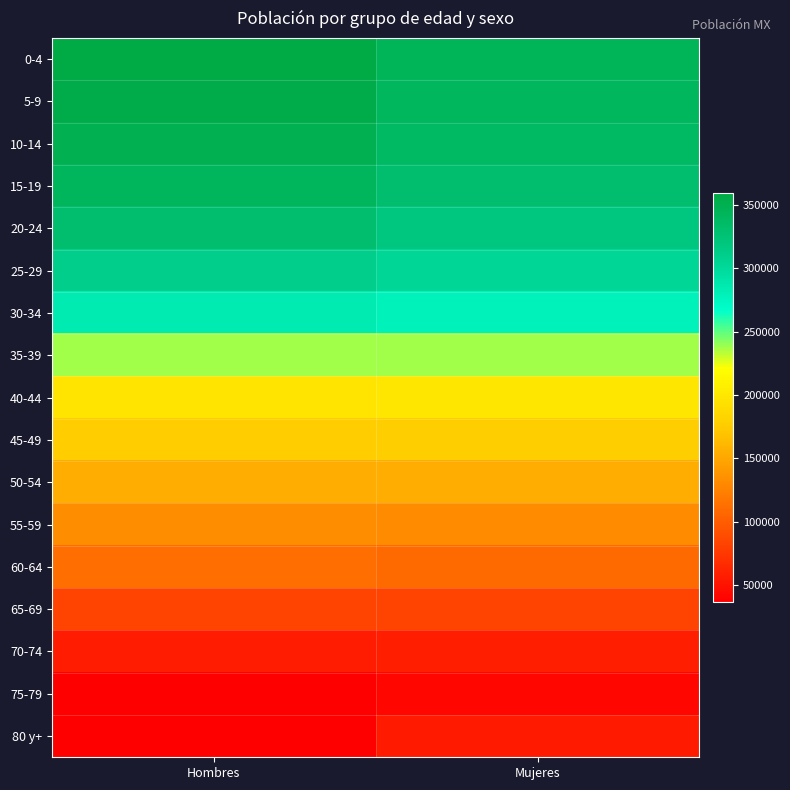

Reading left to right, transcribe all the data shown in this chart.

0-4: Hombres=359352.2	Mujeres=345025.5
5-9: Hombres=354633.4	Mujeres=341244.1
10-14: Hombres=349621.2	Mujeres=337163.8
15-19: Hombres=342918.5	Mujeres=330427.9
20-24: Hombres=330921.1	Mujeres=318617.0
25-29: Hombres=311334.1	Mujeres=301885.4
30-34: Hombres=283820.9	Mujeres=277686.0
35-39: Hombres=238201.6	Mujeres=237856.8
40-44: Hombres=196717.5	Mujeres=198875.7
45-49: Hombres=176177.8	Mujeres=177092.8
50-54: Hombres=154657.7	Mujeres=154807.6
55-59: Hombres=133421.6	Mujeres=131718.2
60-64: Hombres=111763.1	Mujeres=108969.4
65-69: Hombres=82702.4	Mujeres=82558.9
70-74: Hombres=55551.4	Mujeres=58163.9
75-79: Hombres=36459.5	Mujeres=41598.8
80 y+: Hombres=36886.3	Mujeres=54151.0